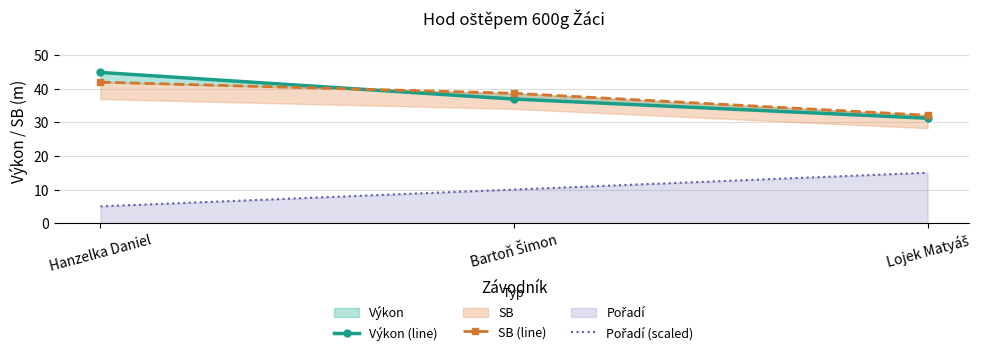

What is the average value of the Pořadí (scaled) series?

10.0